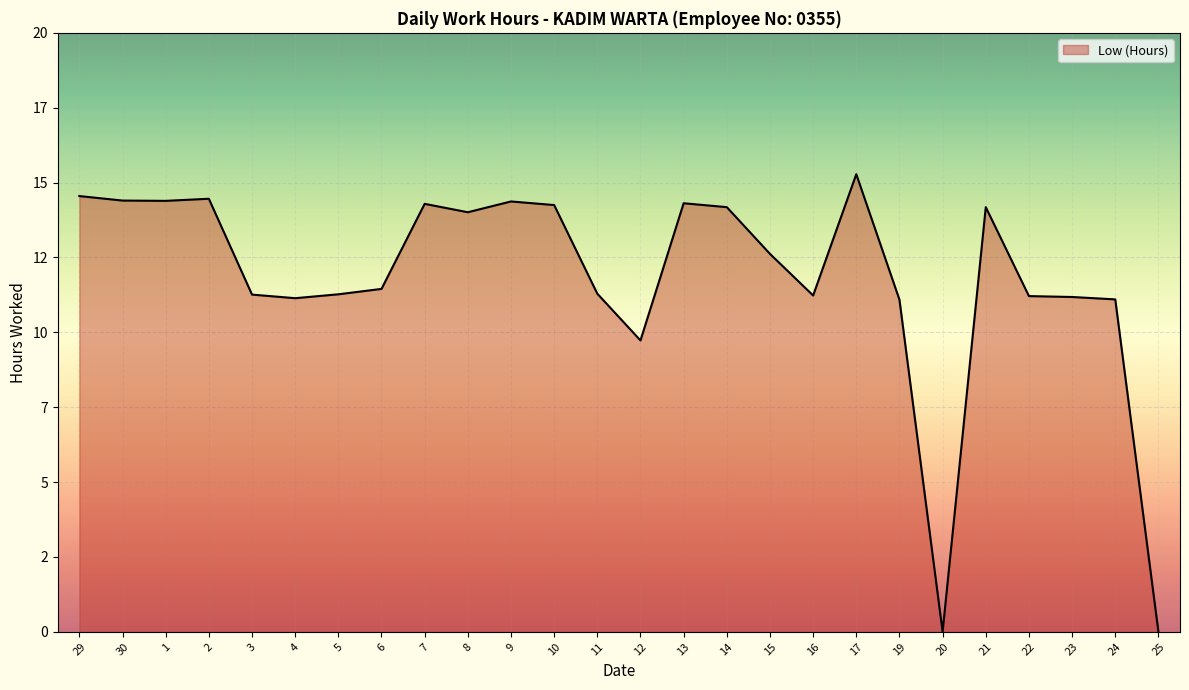

Does the chart have visible grid lines?

Yes